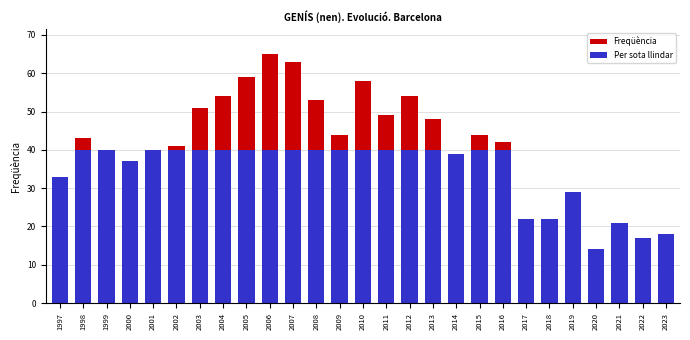

List the labels in order of Per sota llindar value, smallest first.

2020, 2022, 2023, 2021, 2017, 2018, 2019, 1997, 2000, 2014, 1998, 1999, 2001, 2002, 2003, 2004, 2005, 2006, 2007, 2008, 2009, 2010, 2011, 2012, 2013, 2015, 2016